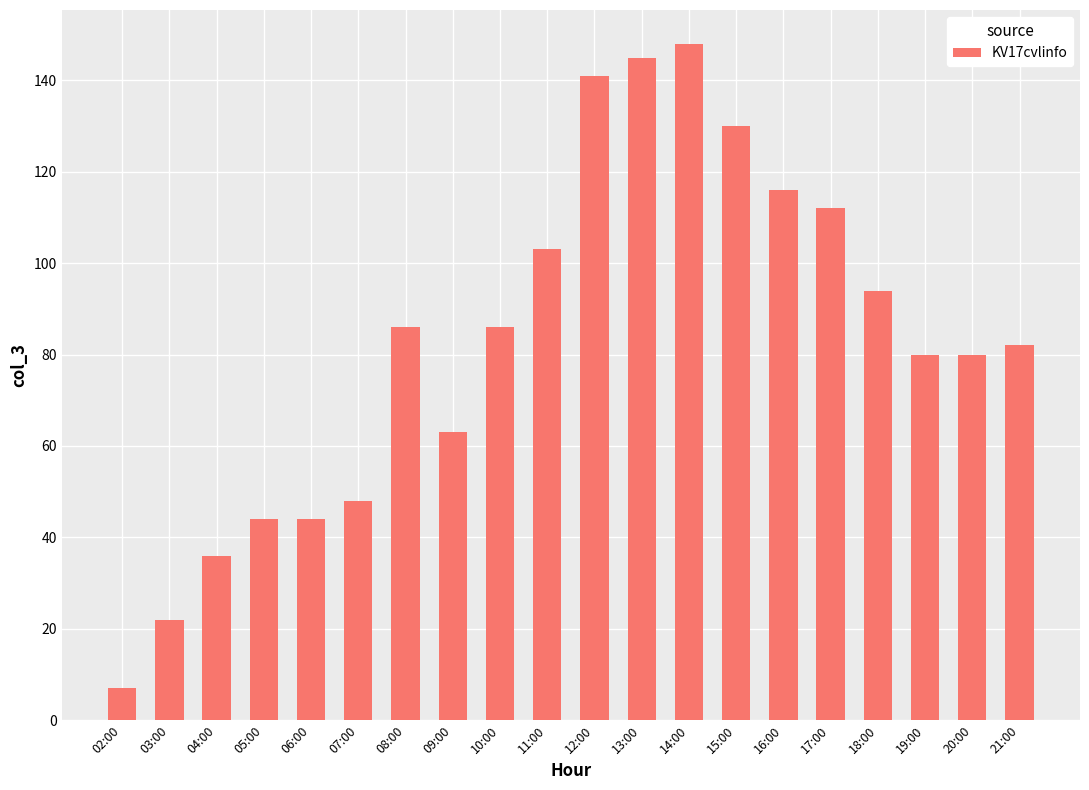

The chart shows a value of 161 at 16:00. True or false?

False